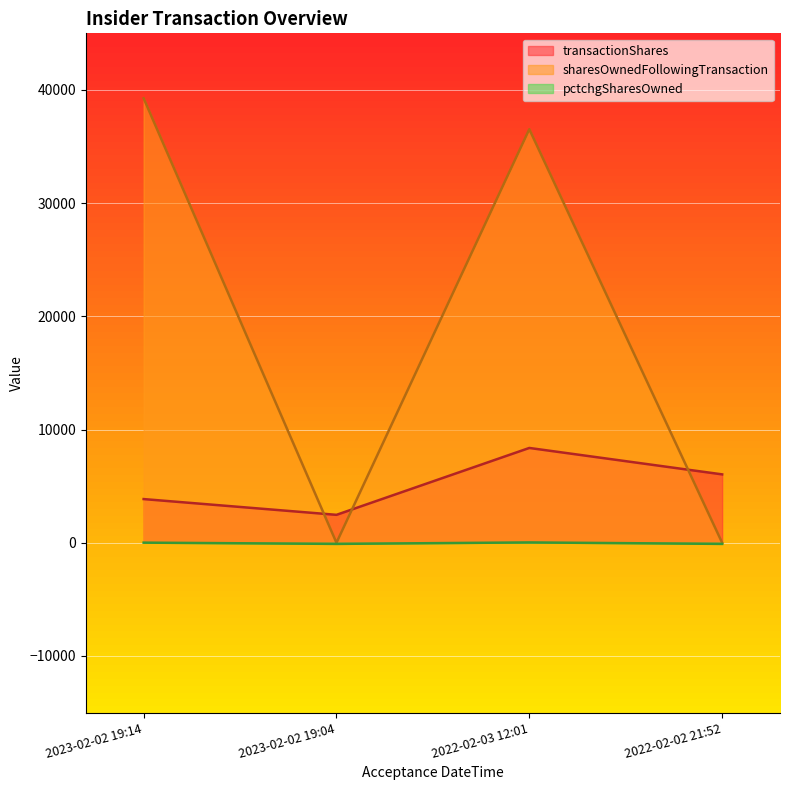

At which category is the sum across all series the highest?

2022-02-03 12:01